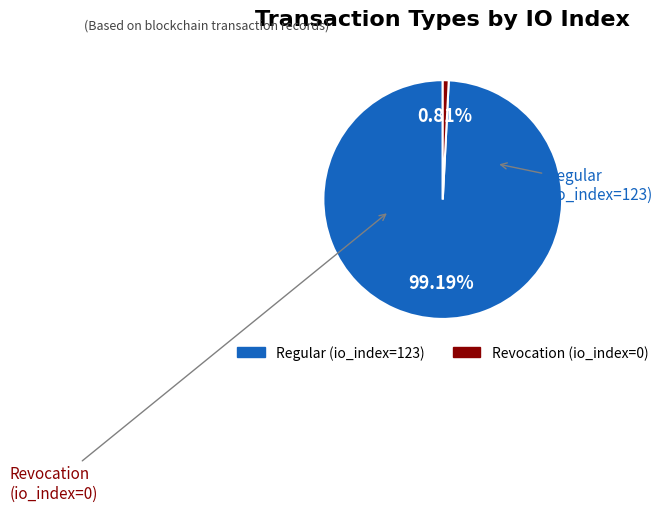

How many segments does this pie chart have?

2